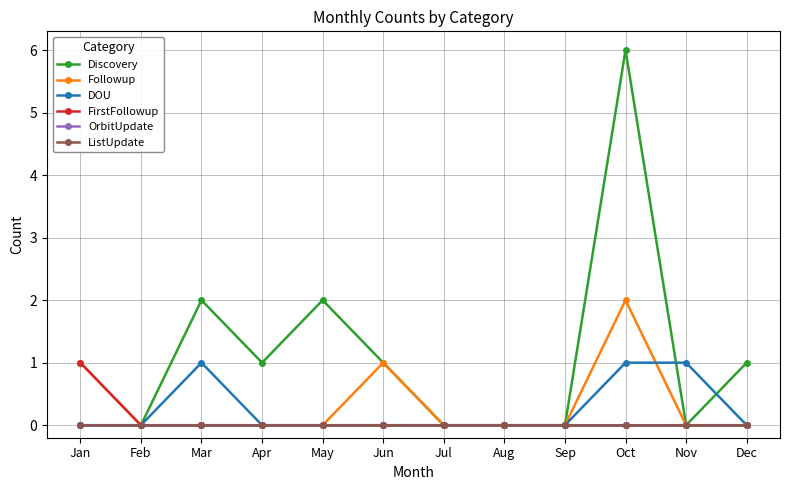

List the labels in order of ListUpdate value, smallest first.

Jan, Feb, Mar, Apr, May, Jun, Jul, Aug, Sep, Oct, Nov, Dec